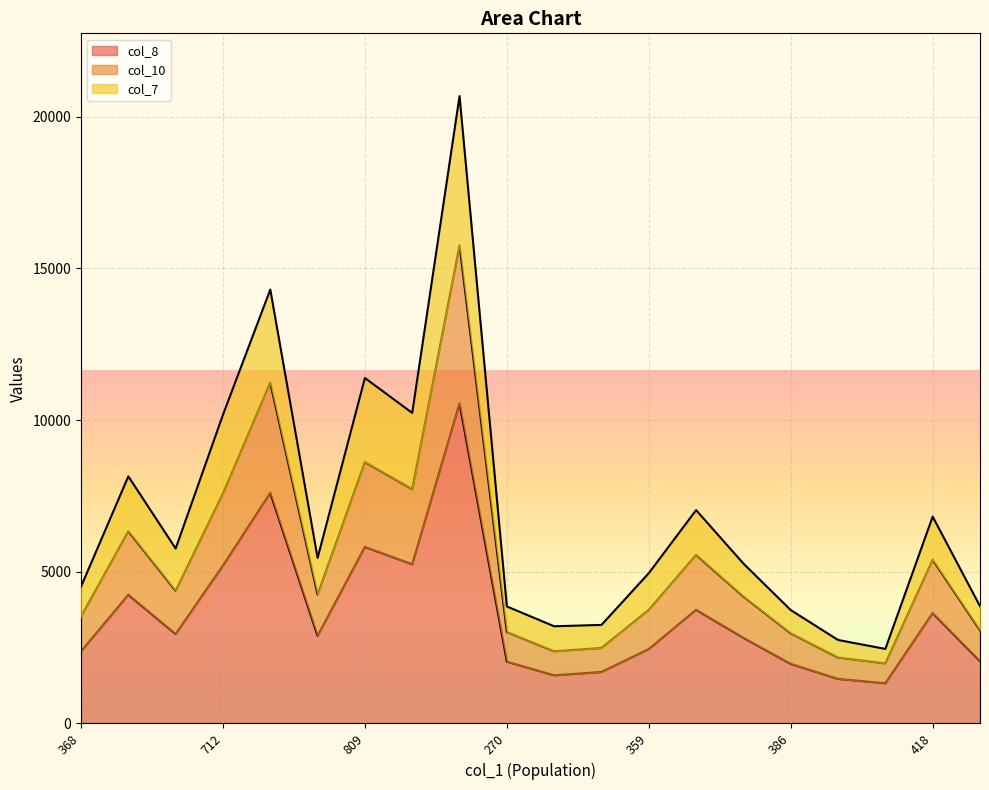

True or false: col_10 and col_8 intersect in this chart.

False